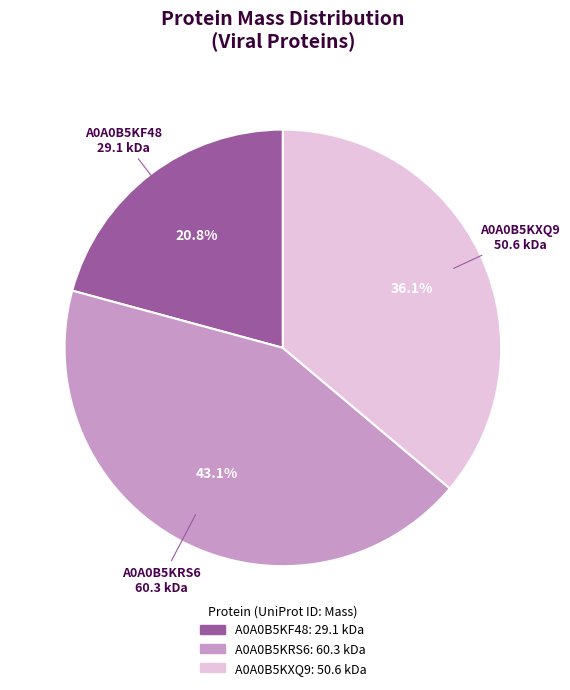

What is the smallest slice in the pie chart?

A0A0B5KF48